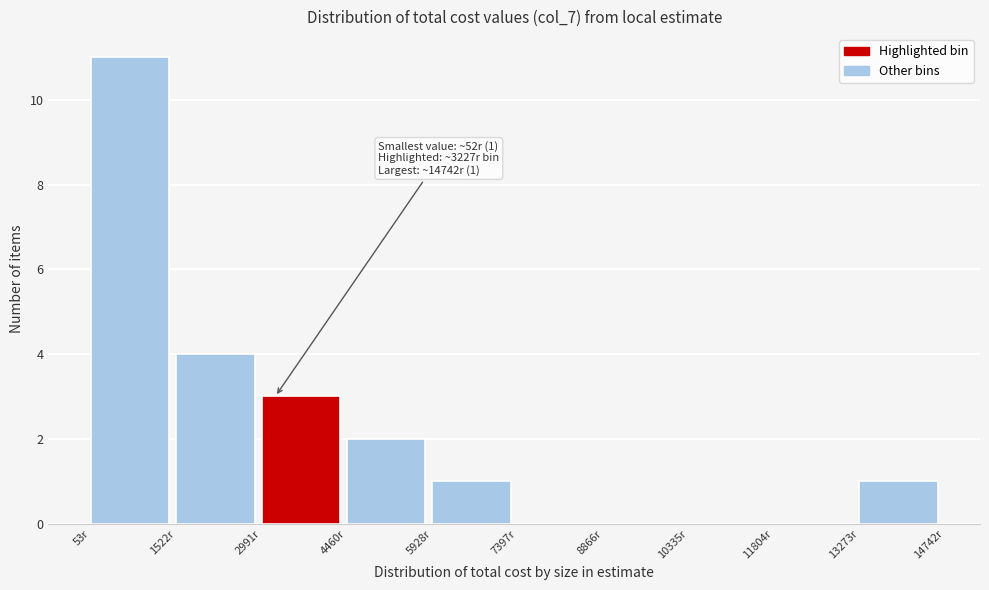

Which range on the x-axis has the tallest bar?

0 to 1600